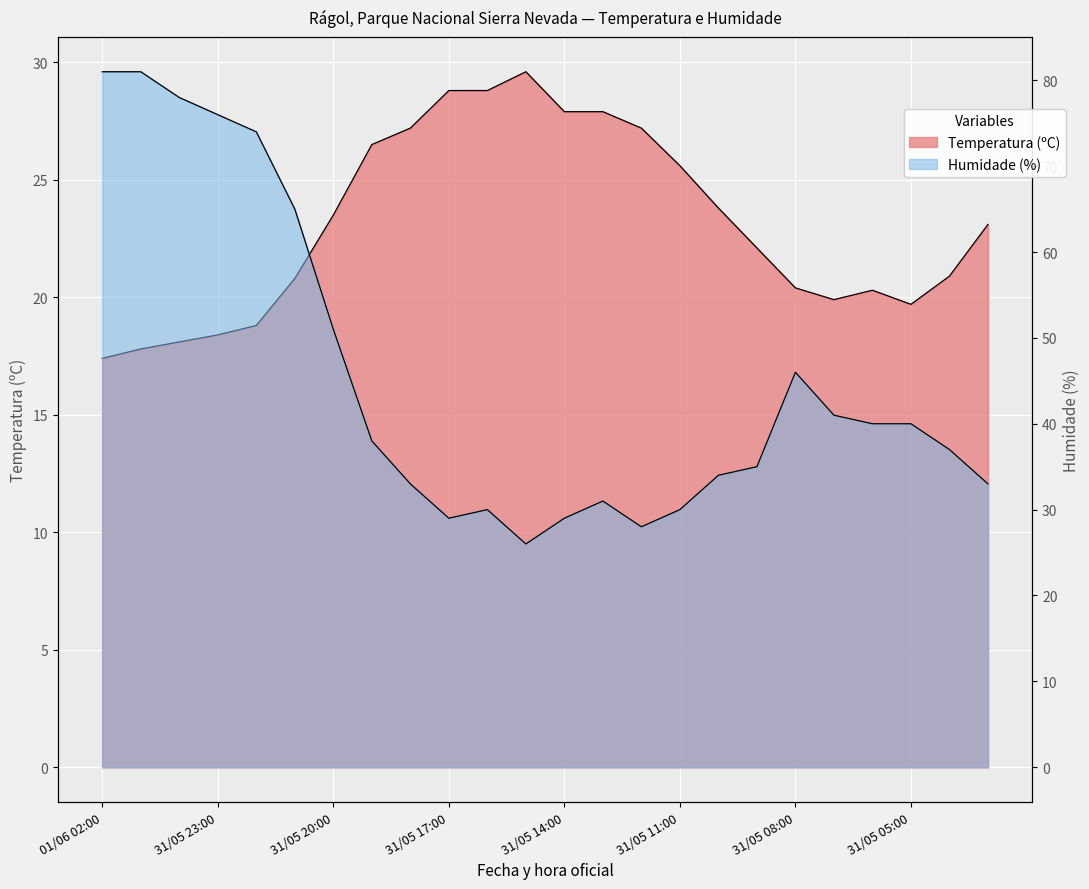

At how many categories does at least one series exceed 26?

24